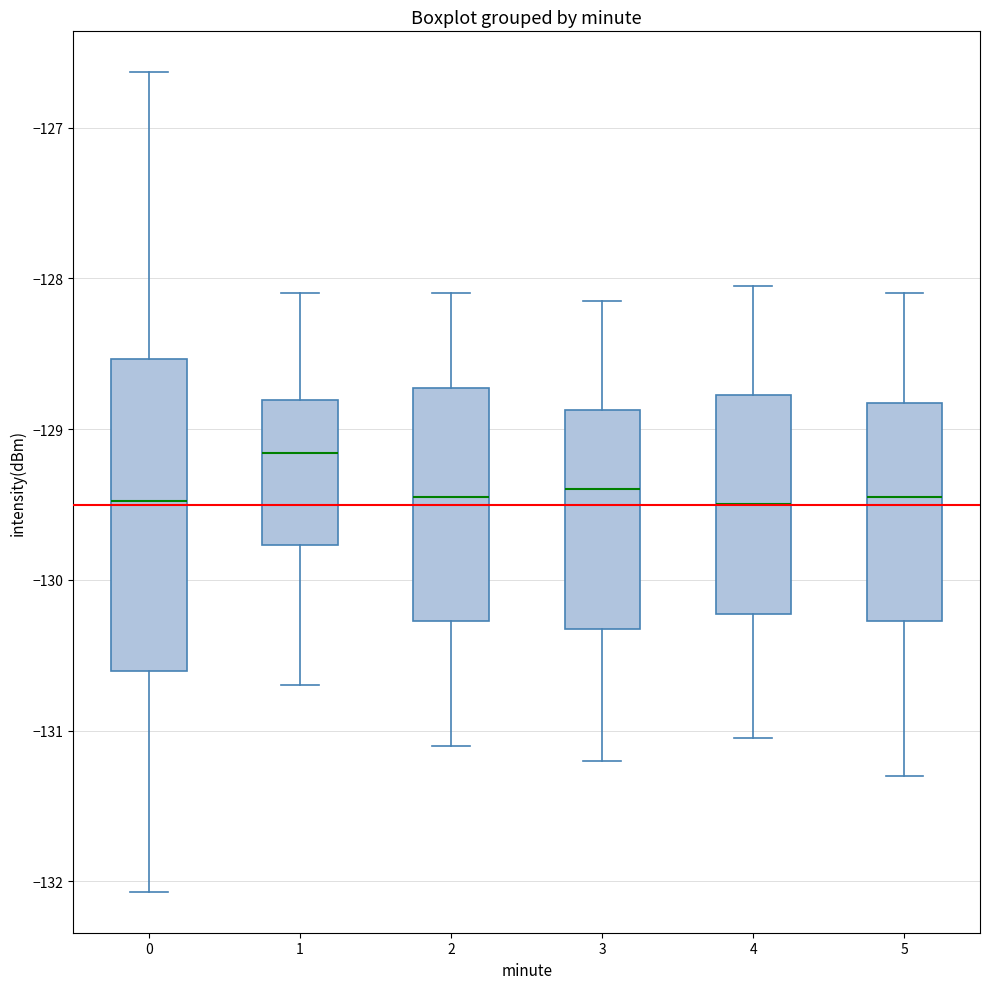

Comparing the boxes themselves (not the whiskers), which one is the tallest?

0